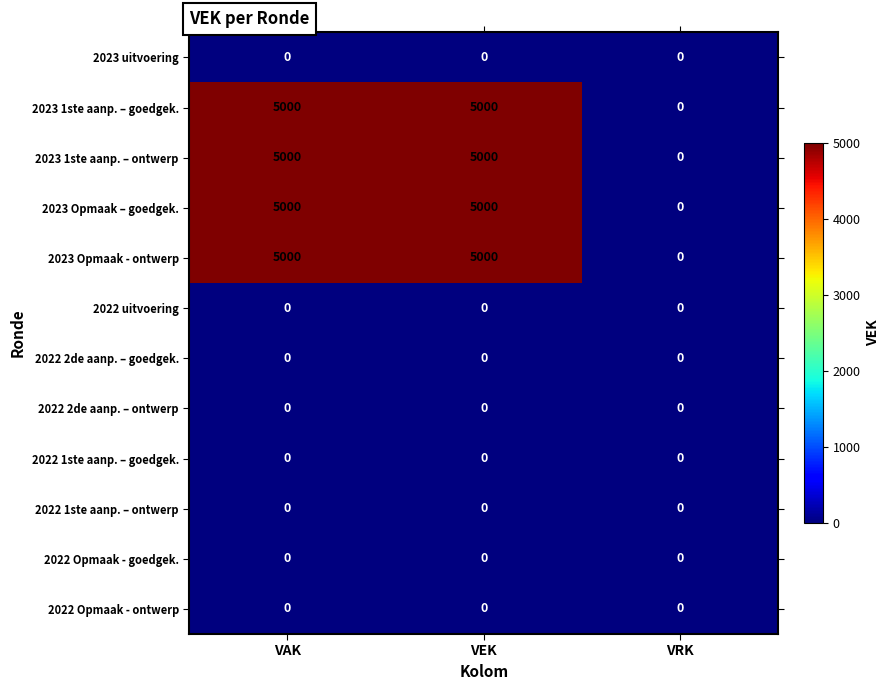

What is the total value across all series at VAK?

20000